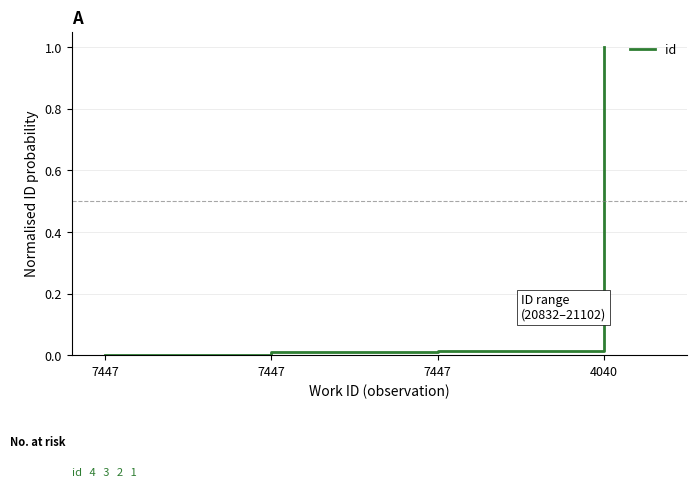

Reading left to right, transcribe all the data shown in this chart.

0.0	0.0	0.0	1.0